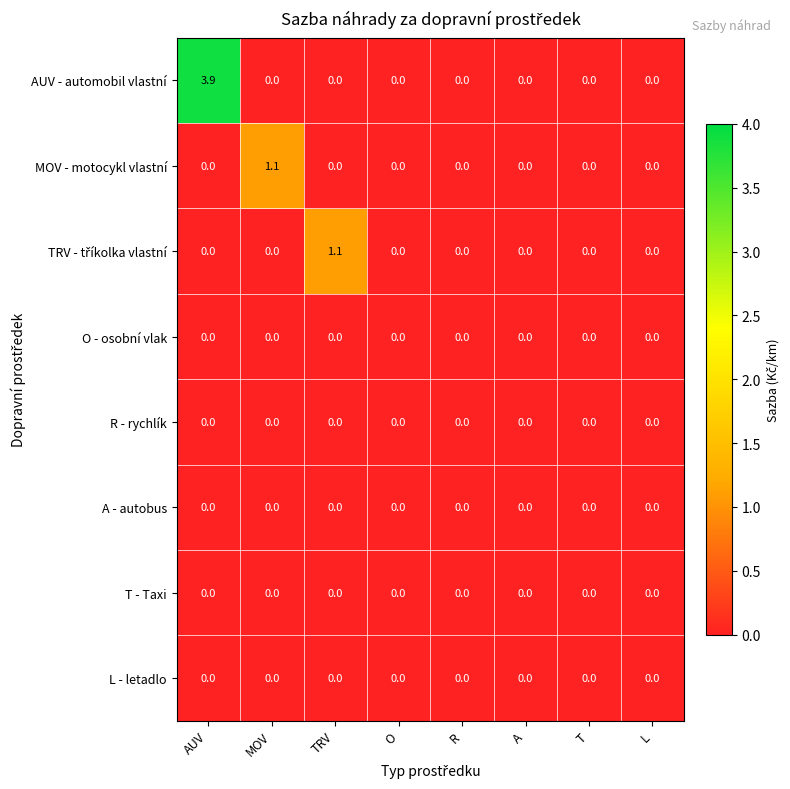

At which category is the sum across all series the highest?

AUV